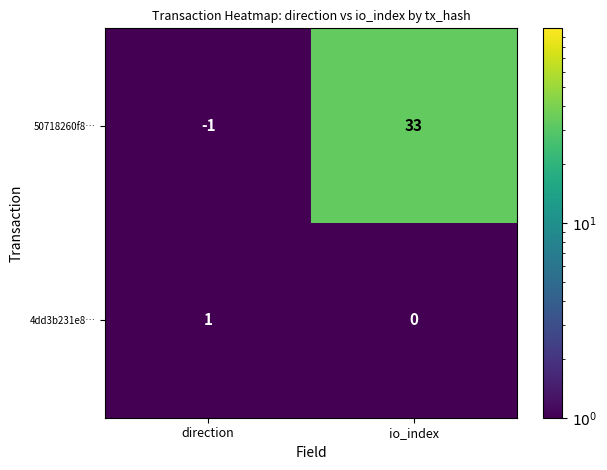

Reading right to left, extract all data points from this chart.

50718260f8…: io_index=33	direction=-1
4dd3b231e8…: io_index=0	direction=1